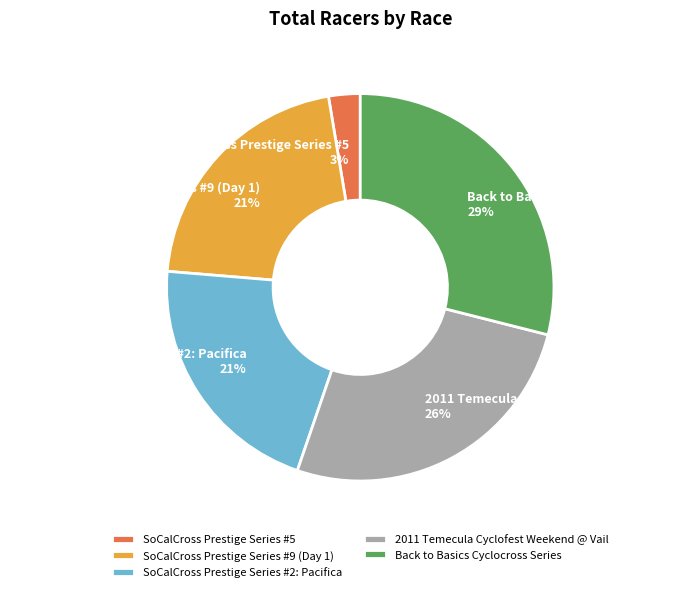

Count the number of slices in the pie.

5